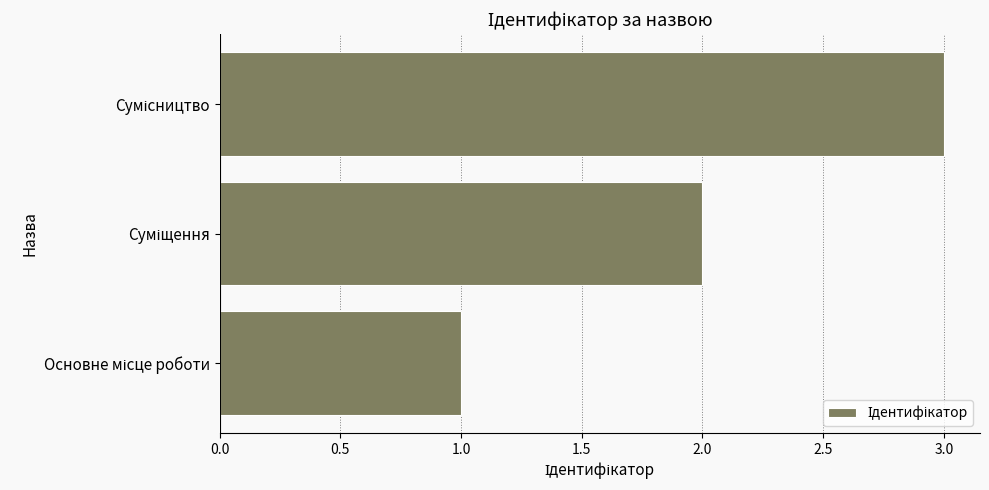

How many data points does each series have?

3